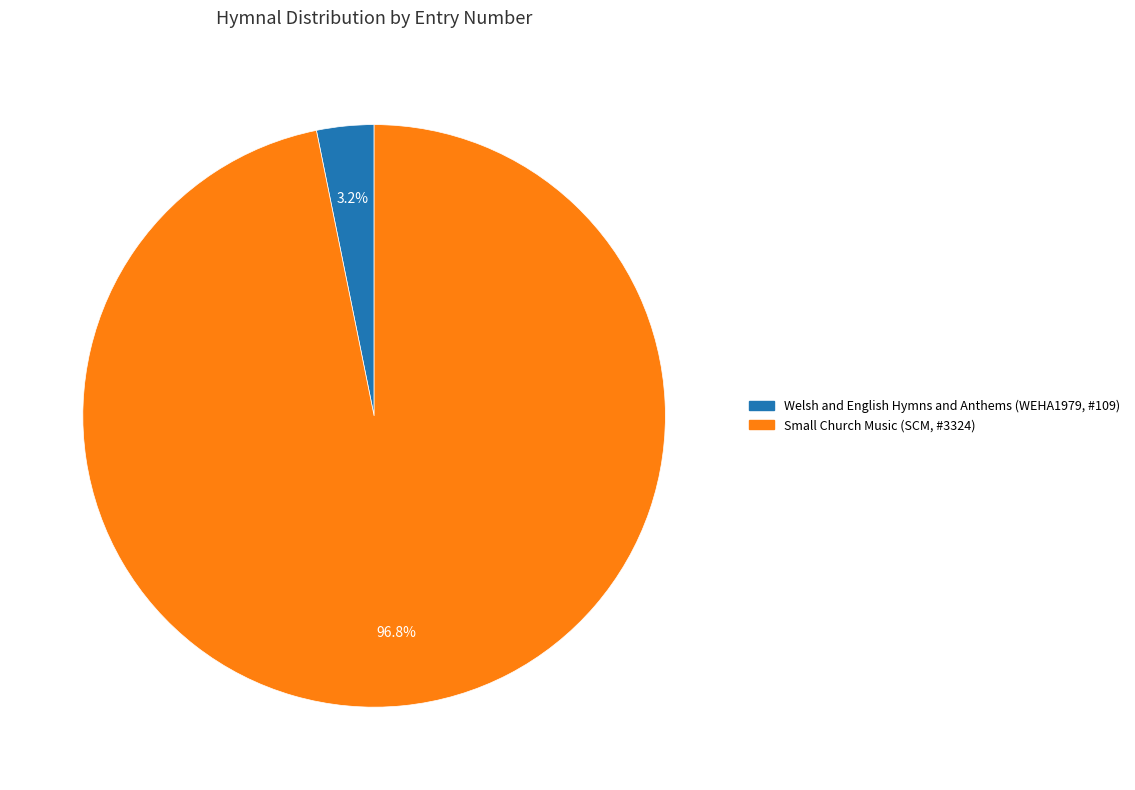

Is Welsh and English Hymns and Anthems (WEHA1979, #109) the majority of the pie?

No